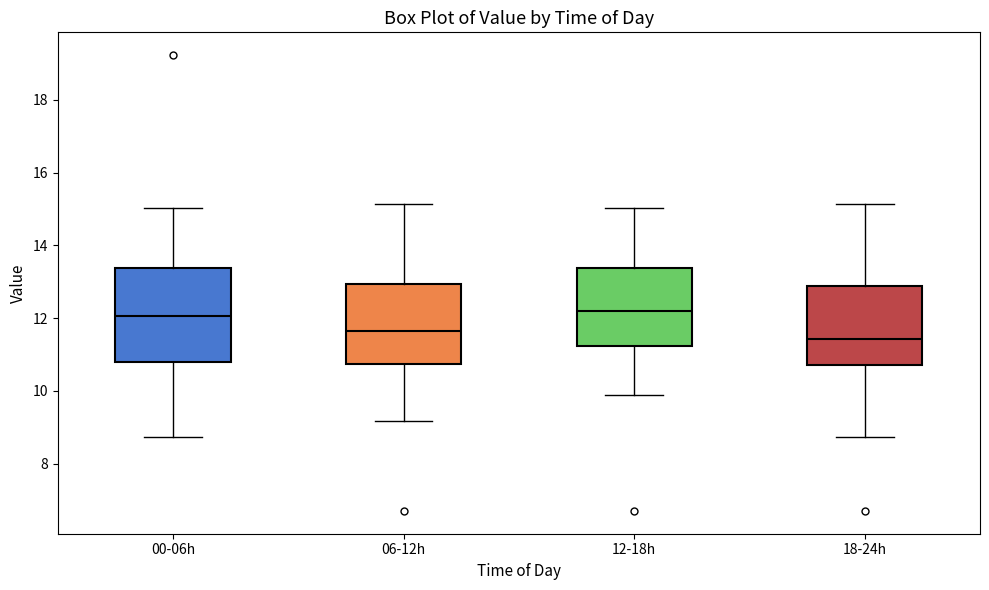

Which box is the tallest, from its lower edge to its upper edge?

00-06h